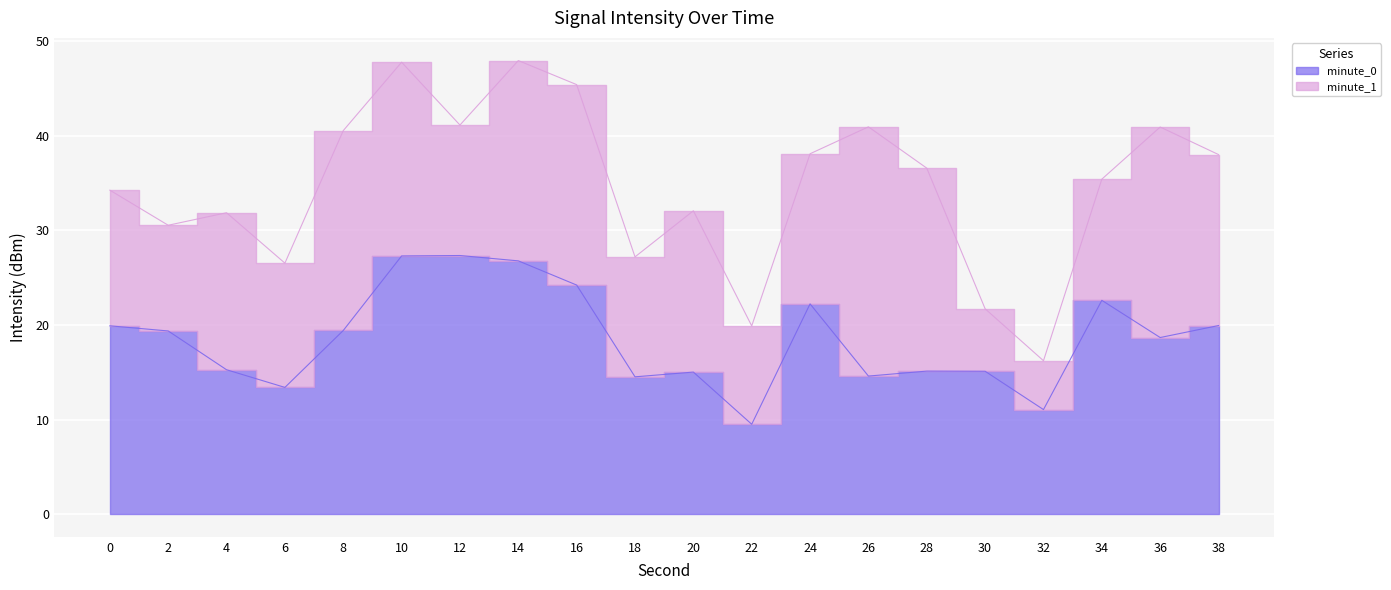

What is the sum of the values at 6 and 18?

27.9